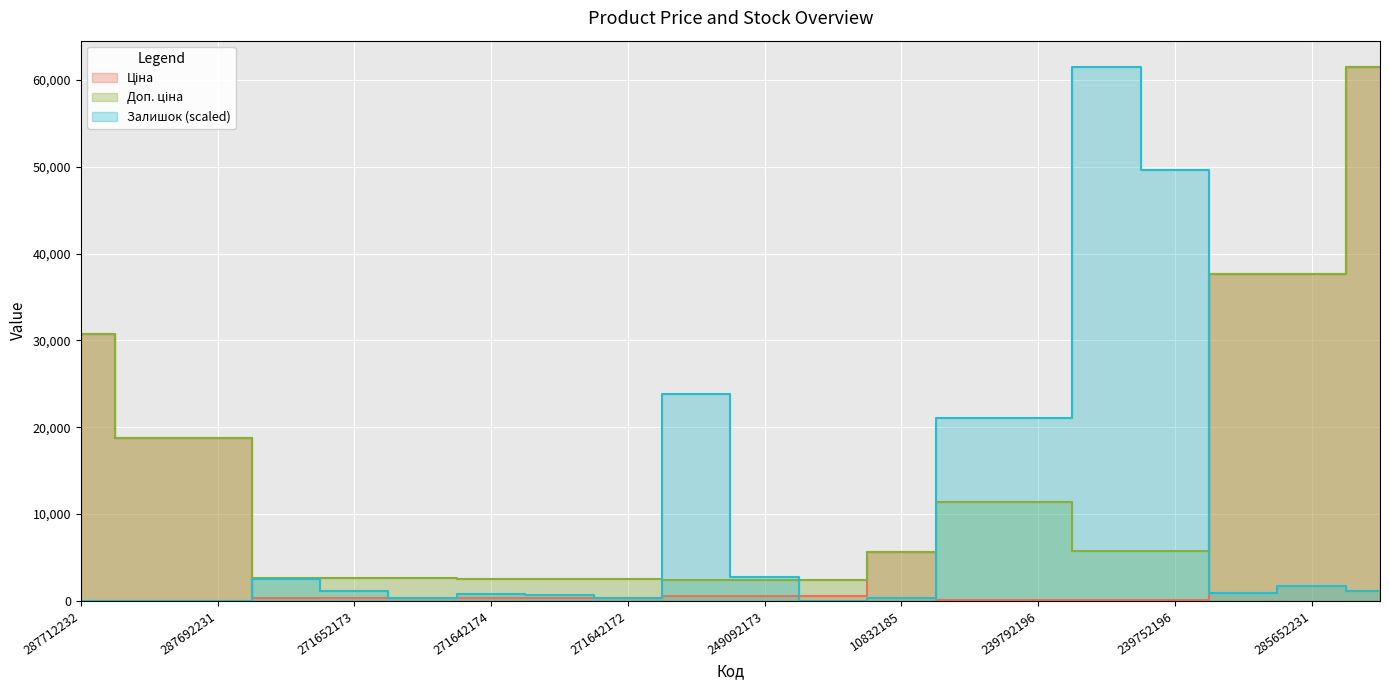

The Залишок series shows 12700.6 at 239752196. True or false?

False